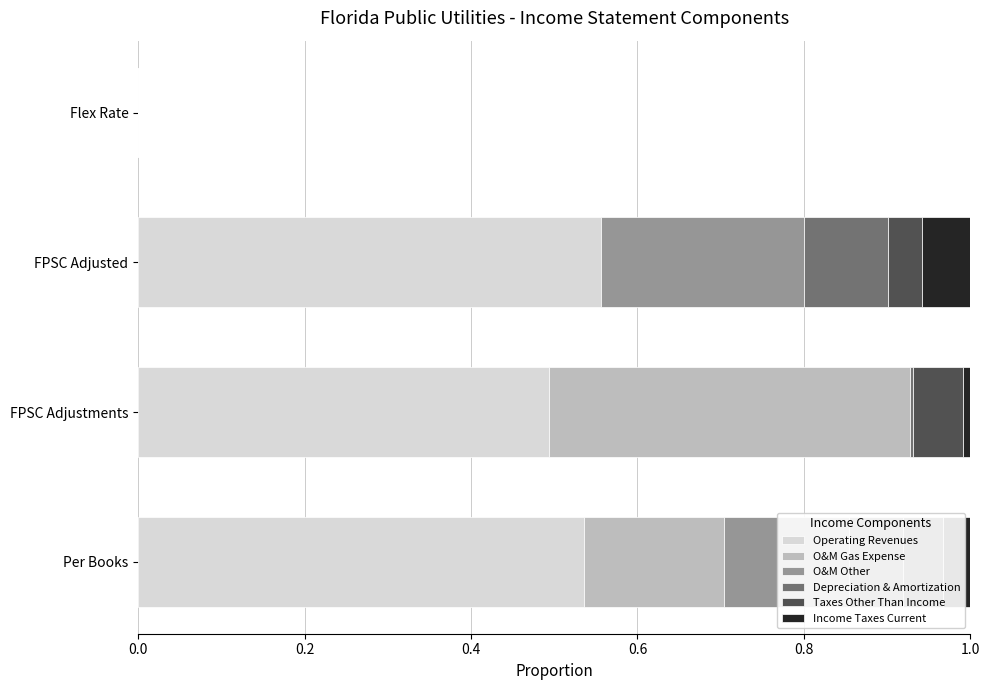

Count the number of categories in the chart.

4